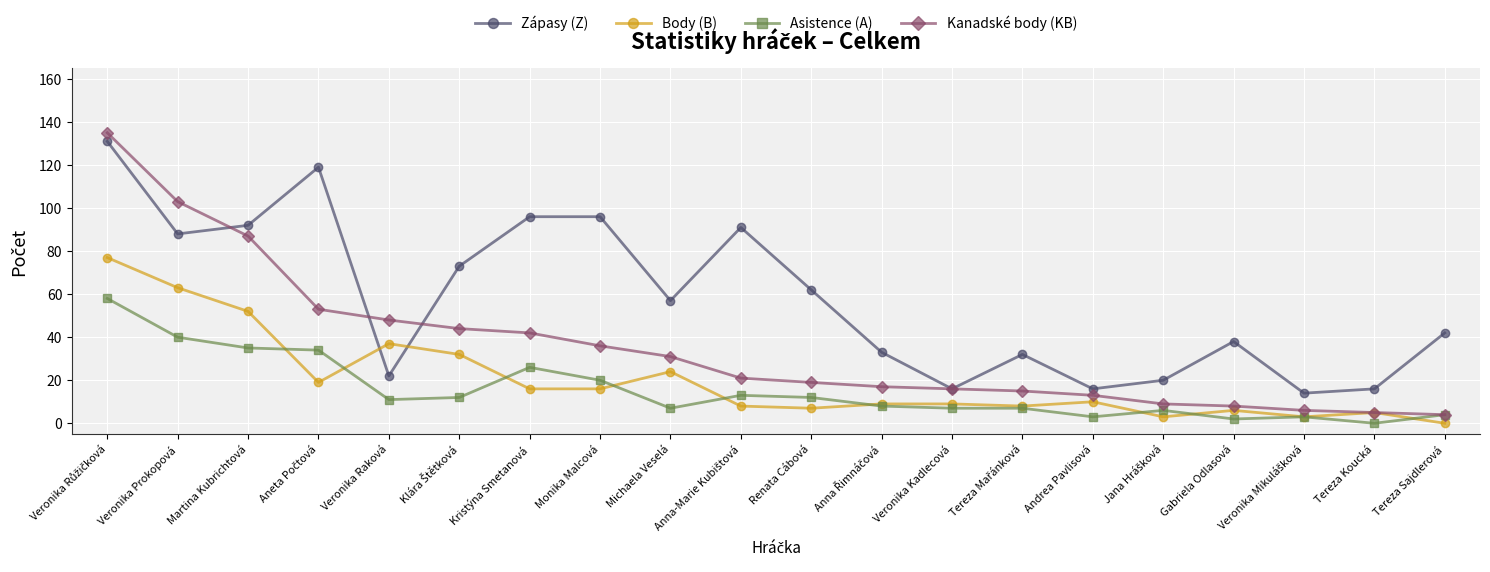

What are all the series names shown in the legend?

Zápasy (Z), Body (B), Asistence (A), Kanadské body (KB)